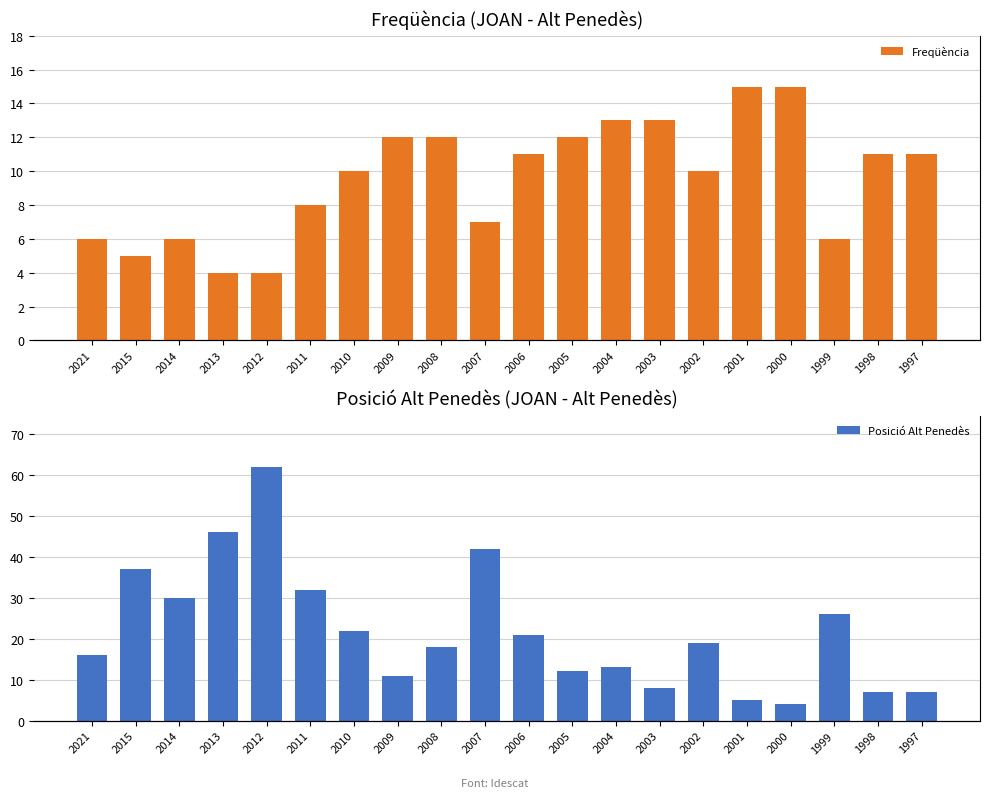

What is the difference between the highest and lowest values at 2001?

10